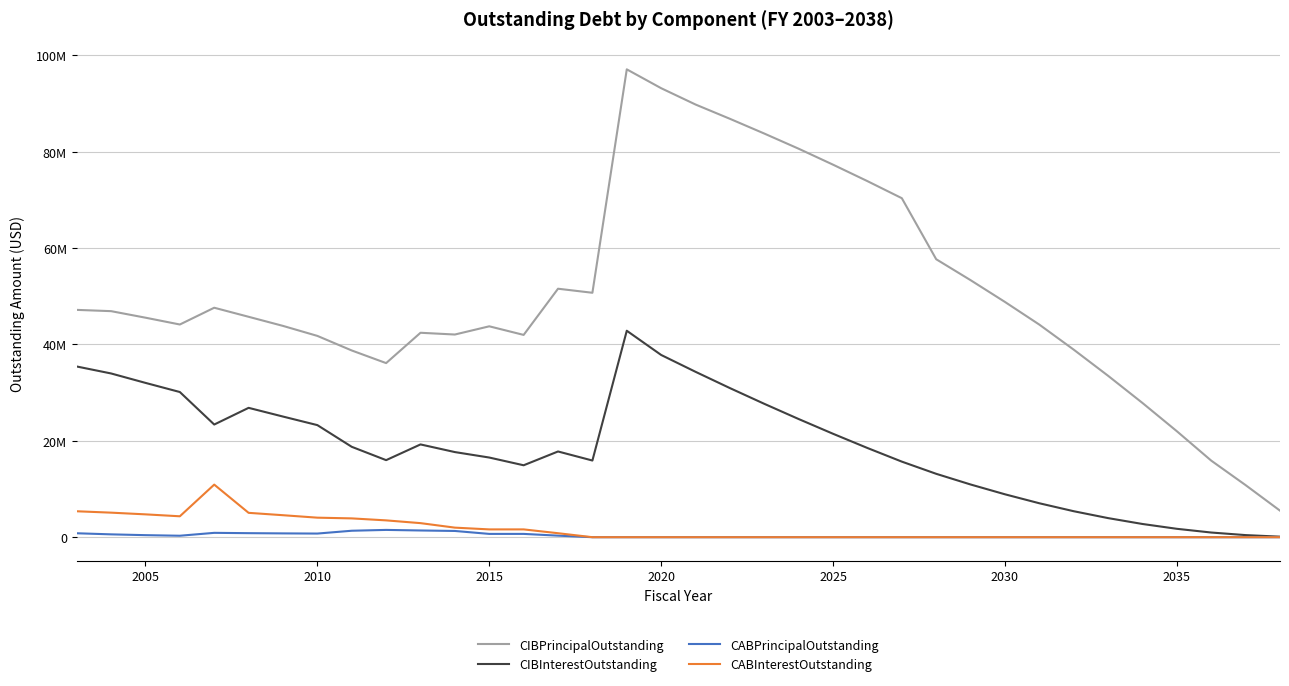

What is the value of the CABInterestOutstanding point at the 1st from the left?

5382830.7